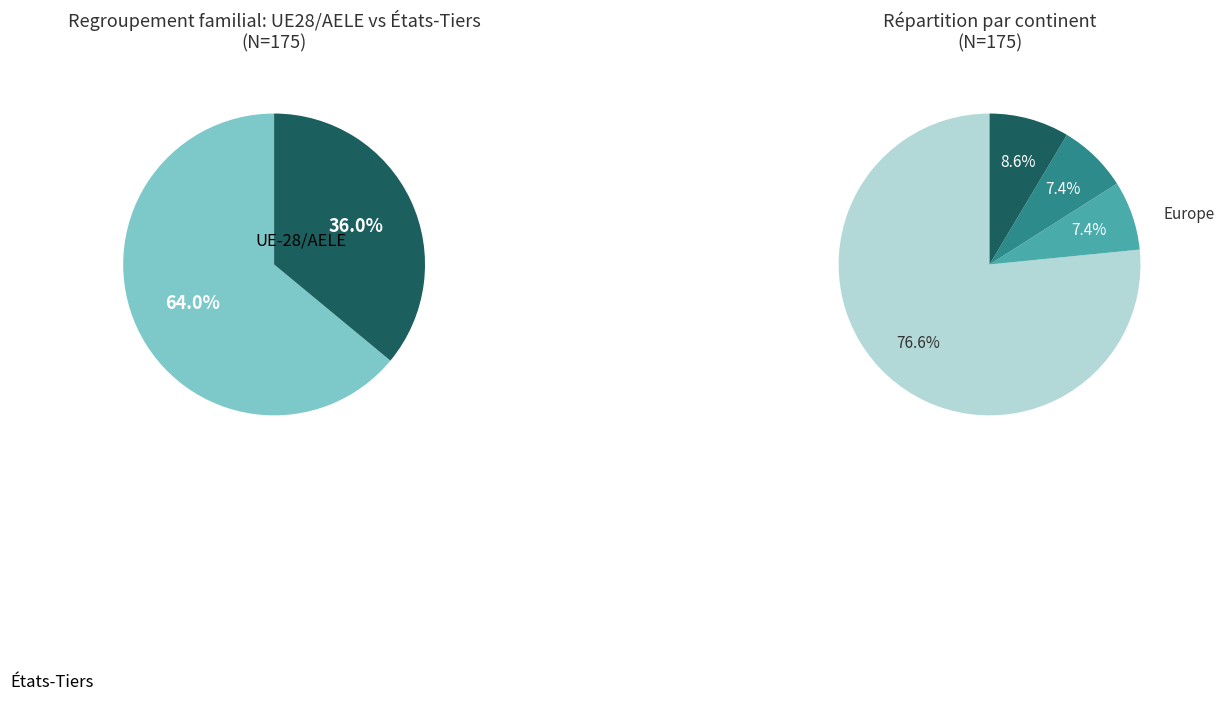

What is the largest slice in the pie chart?

Europe